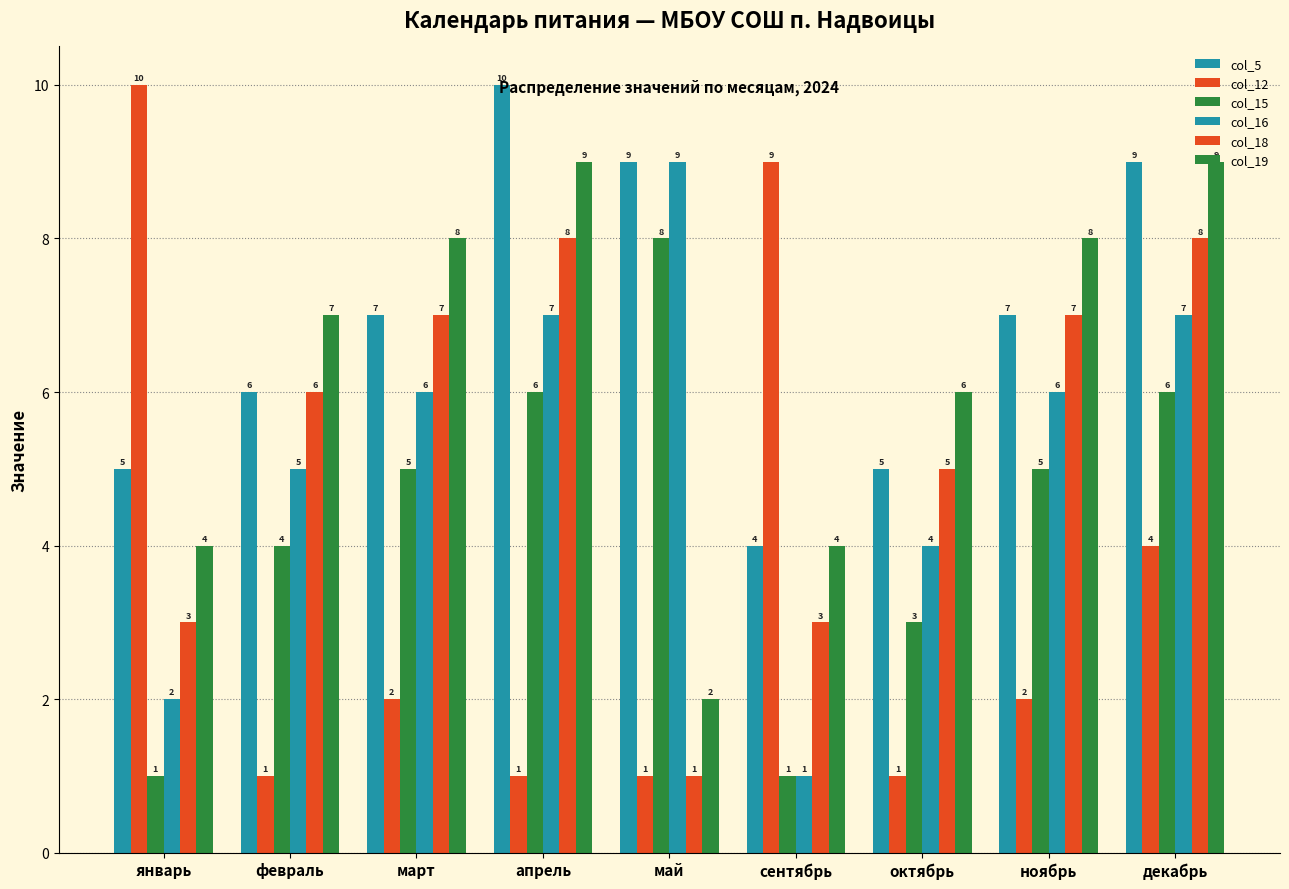

How many col_5 values are between 5 and 9?

7